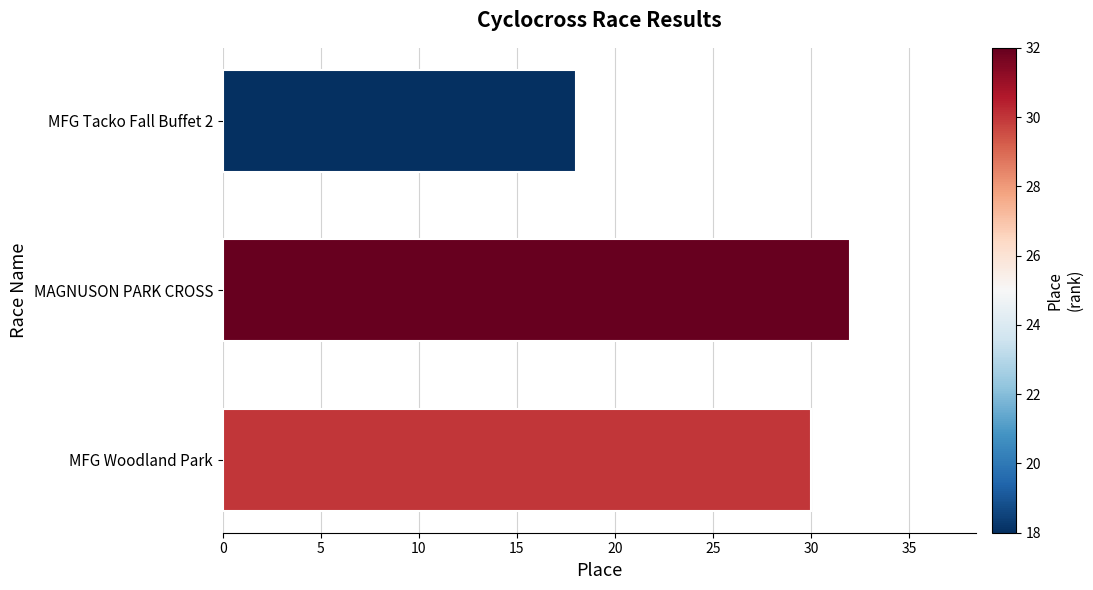

The value at MFG Tacko Fall Buffet 2 is 18. True or false?

True